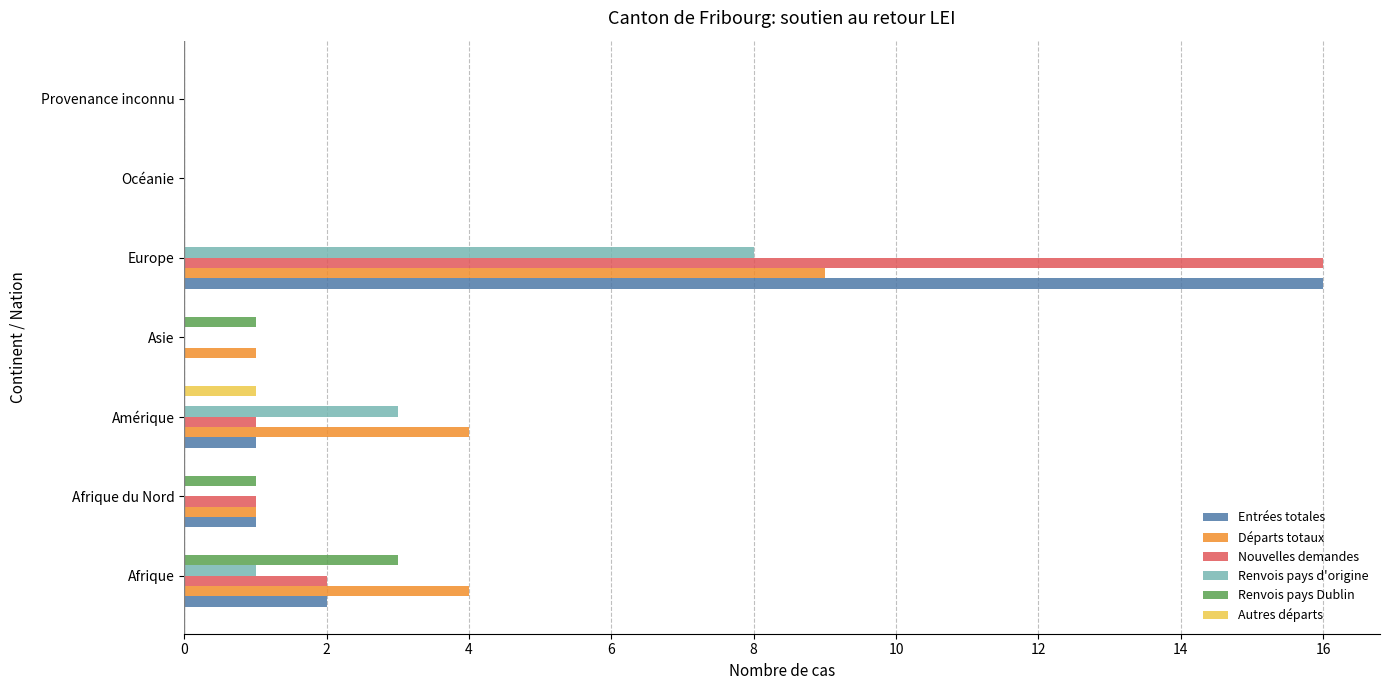

How many data points does each series have?

7